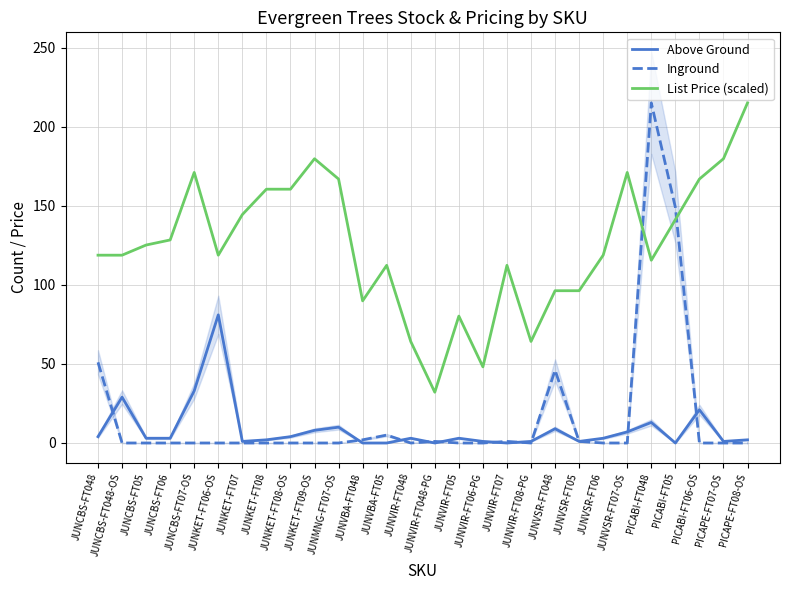

What is the average value of the List Price (scaled) series?

124.9